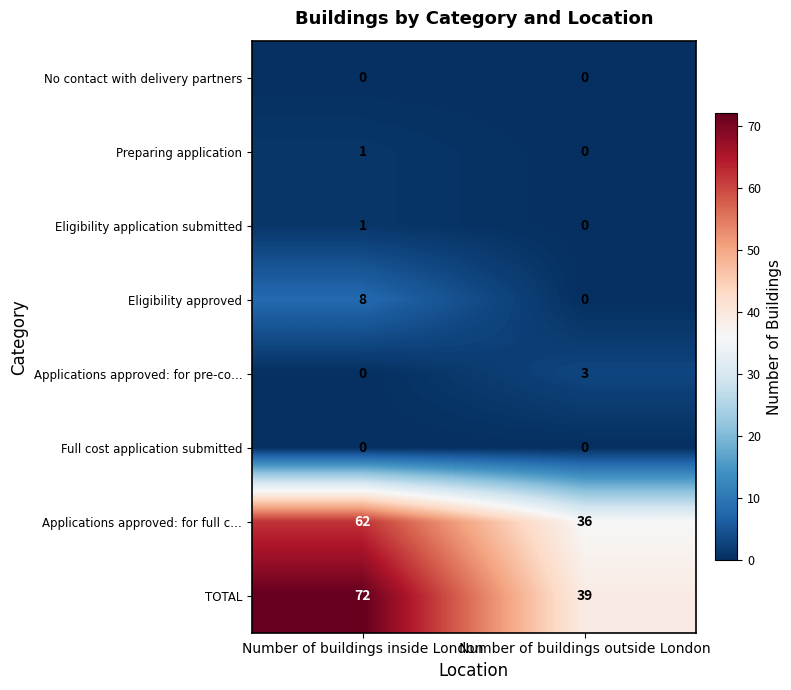

Which category has the lowest value in the Applications approved: for pre-co… series?

Number of buildings inside London